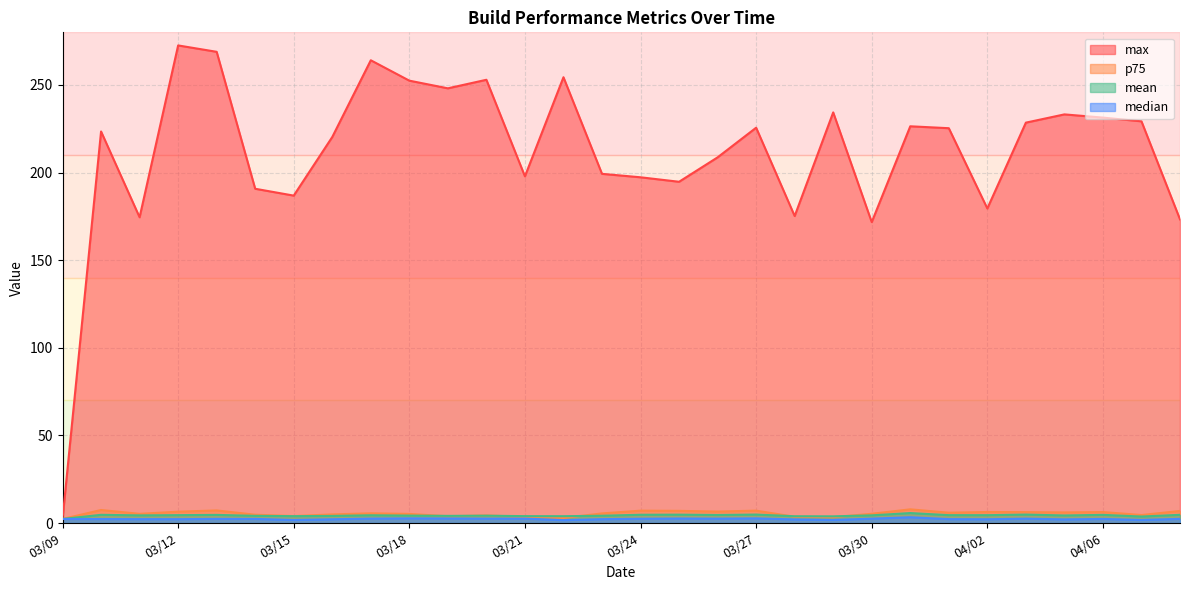

True or false: max has a value of 446.0 at 03/12.

False